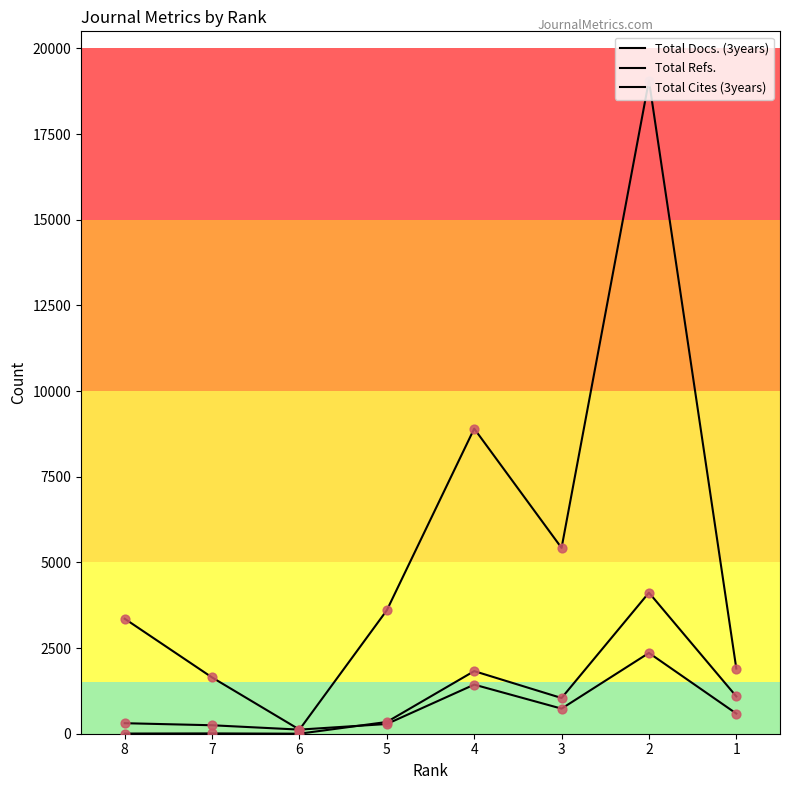

At how many categories does at least one series exceed 6318?

2